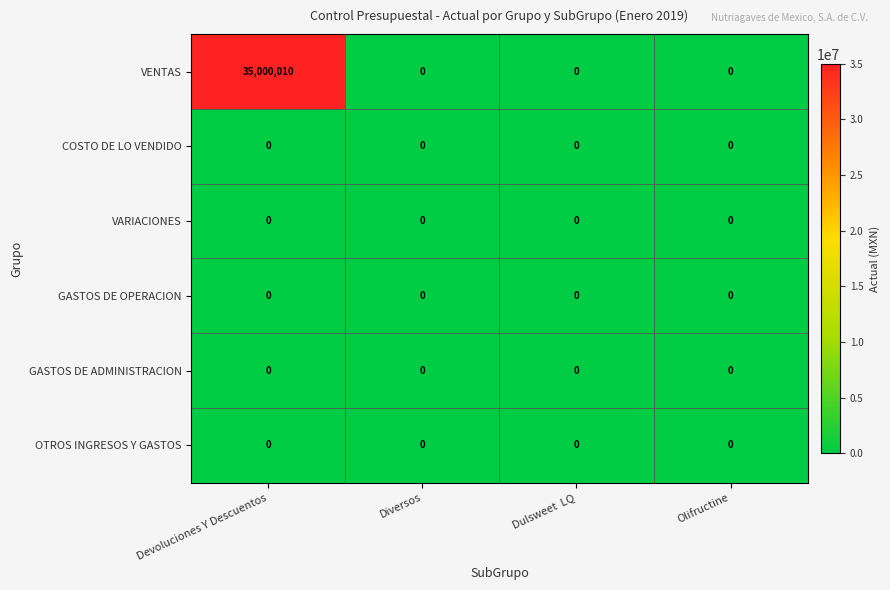

How many series are shown in this chart?

6